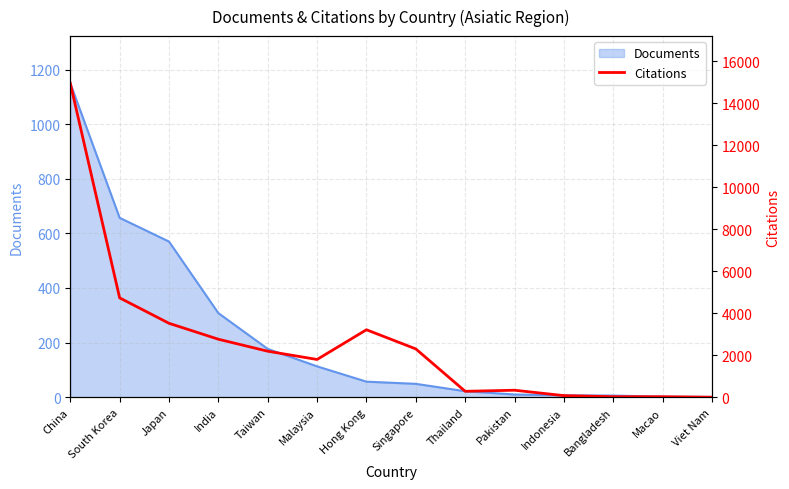

Which category has the highest value in the Documents series?

China